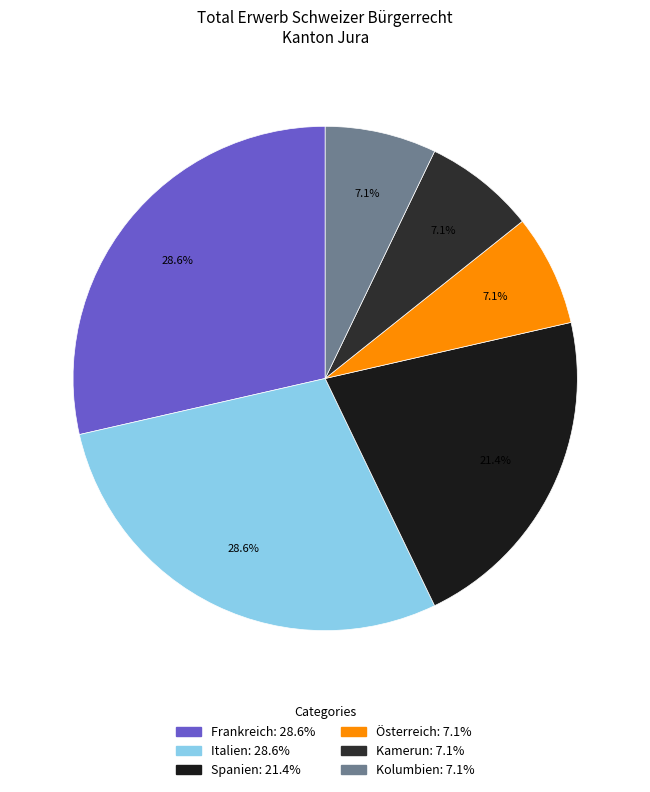

Is it true that Kamerun is 7% of the pie?

True